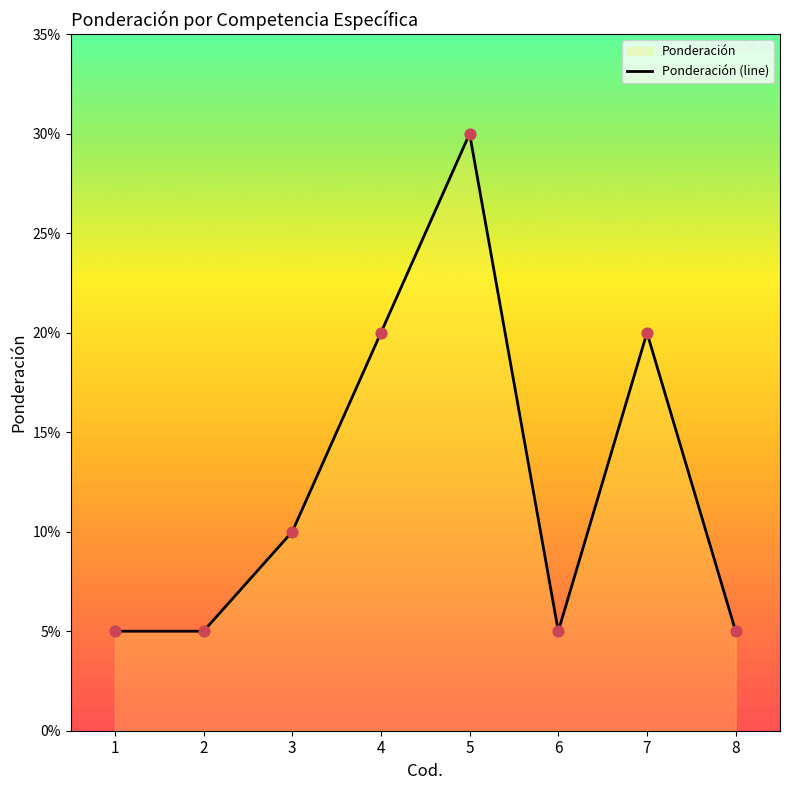

Which has a higher value, 8 or 4?

4